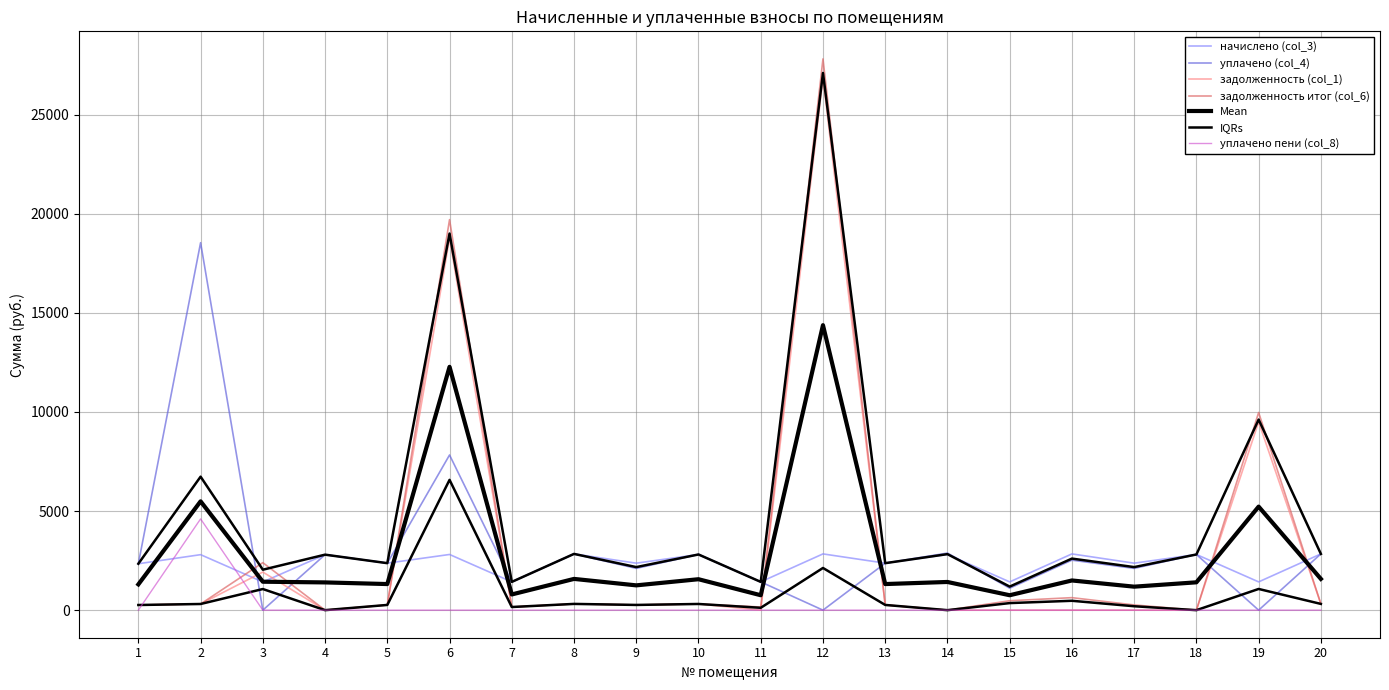

Which label corresponds to the largest value in the chart?

12